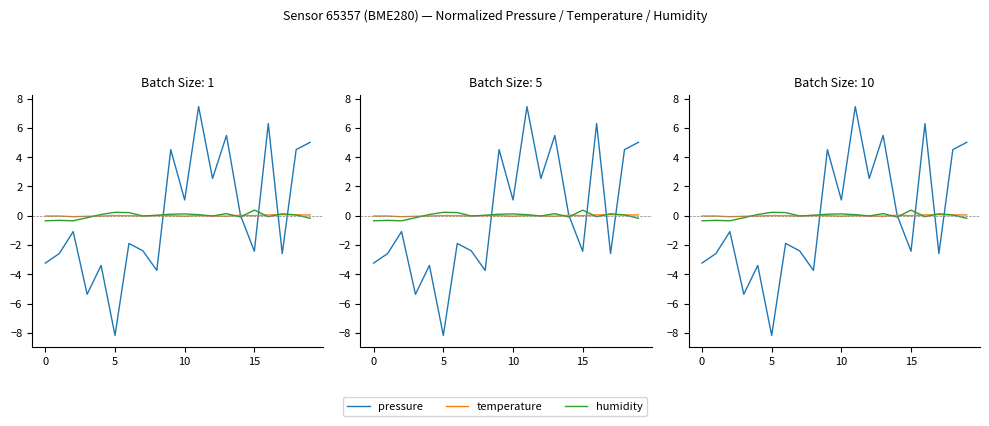

True or false: humidity and temperature cross at least once.

True